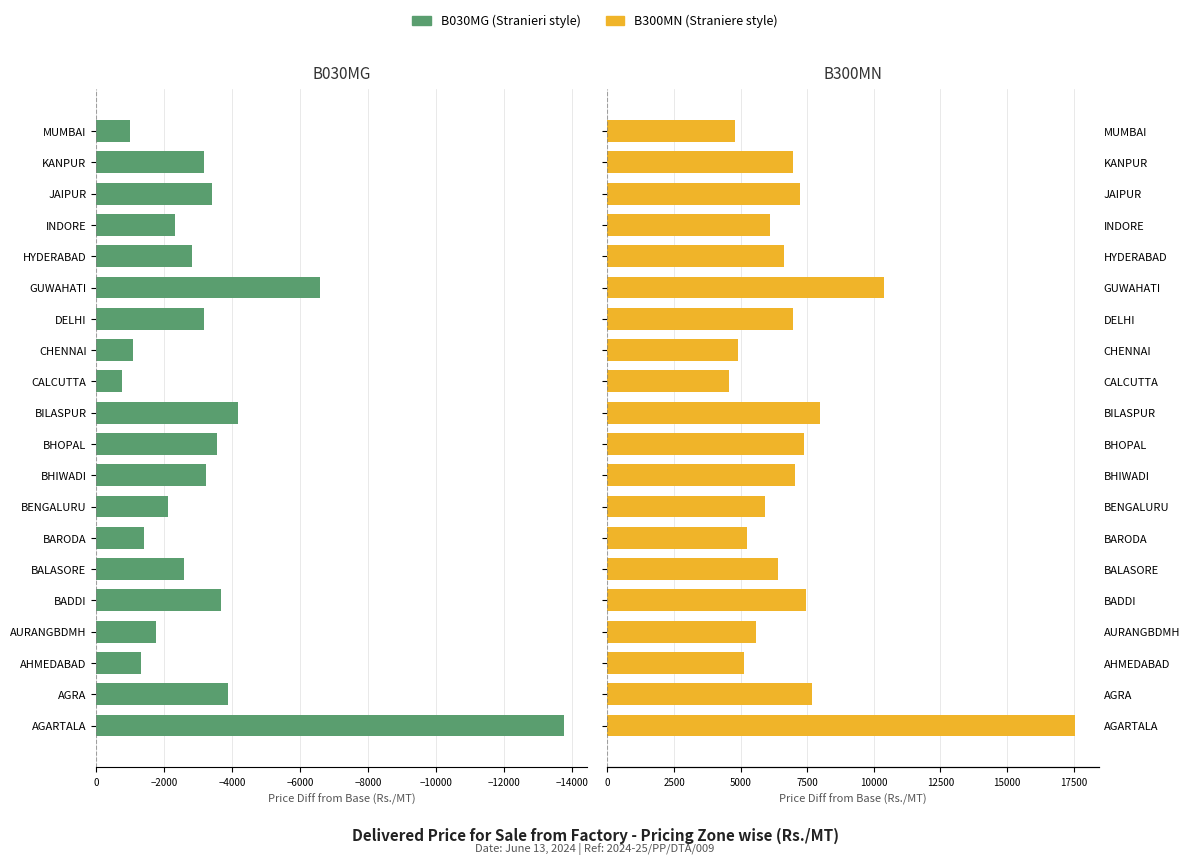

Is it true that B300MN equals 5562 at AURANGBDMH?

True